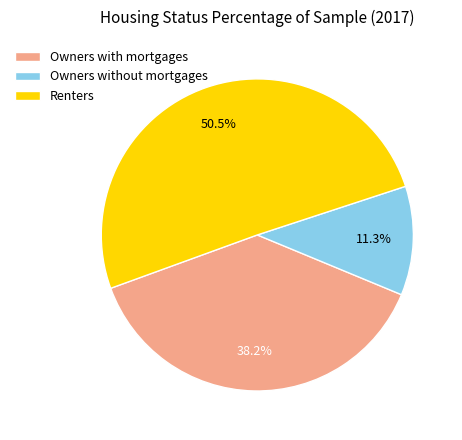

The Owners with mortgages slice represents 48% of the pie. True or false?

False